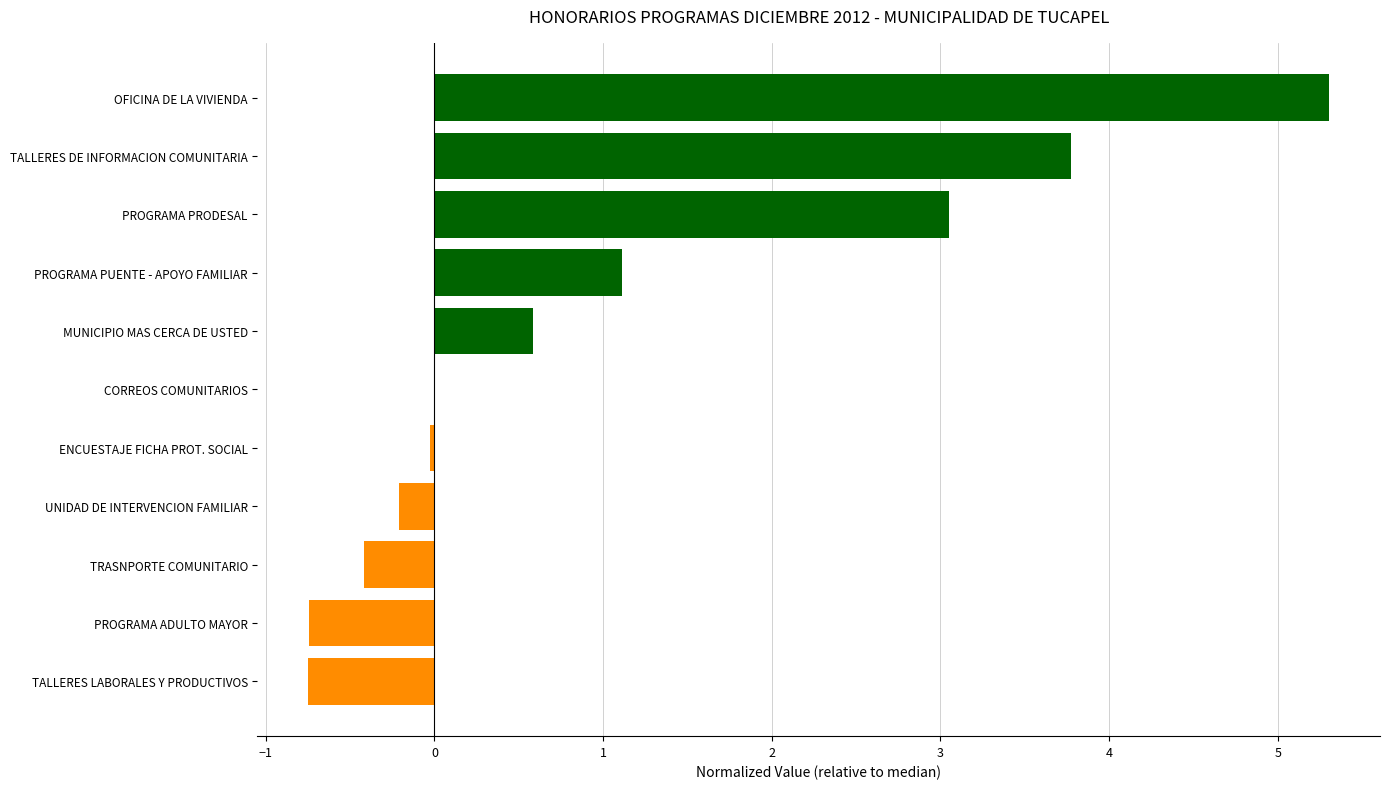

At which category does the chart reach its peak across all series?

OFICINA DE LA VIVIENDA